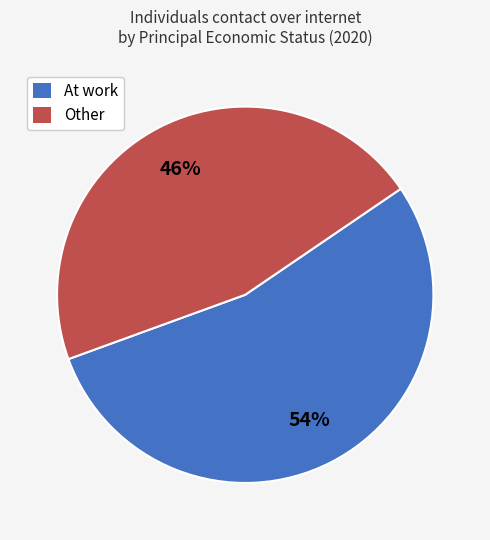

How many slices are in this pie chart?

2